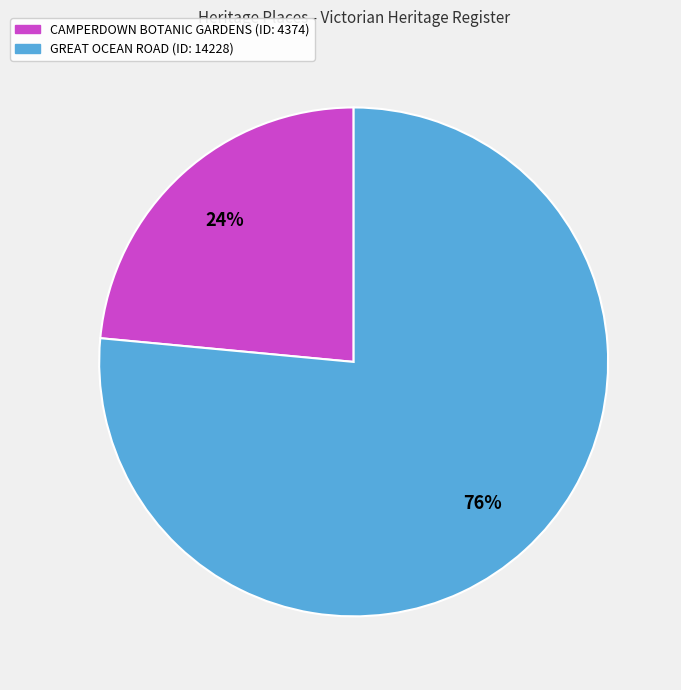

Is there any slice that represents more than half of the pie?

Yes